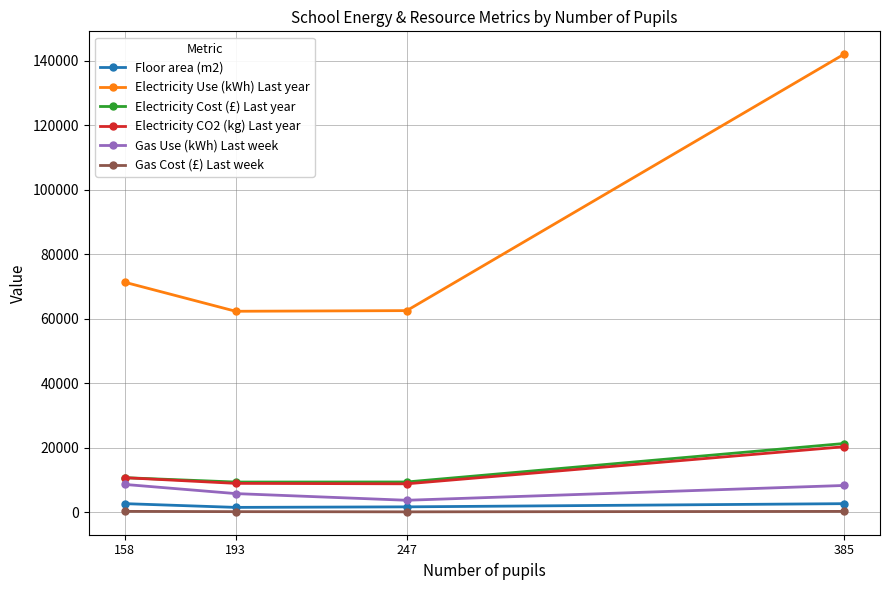

What is the average value of the Floor area (m2) series?

2113